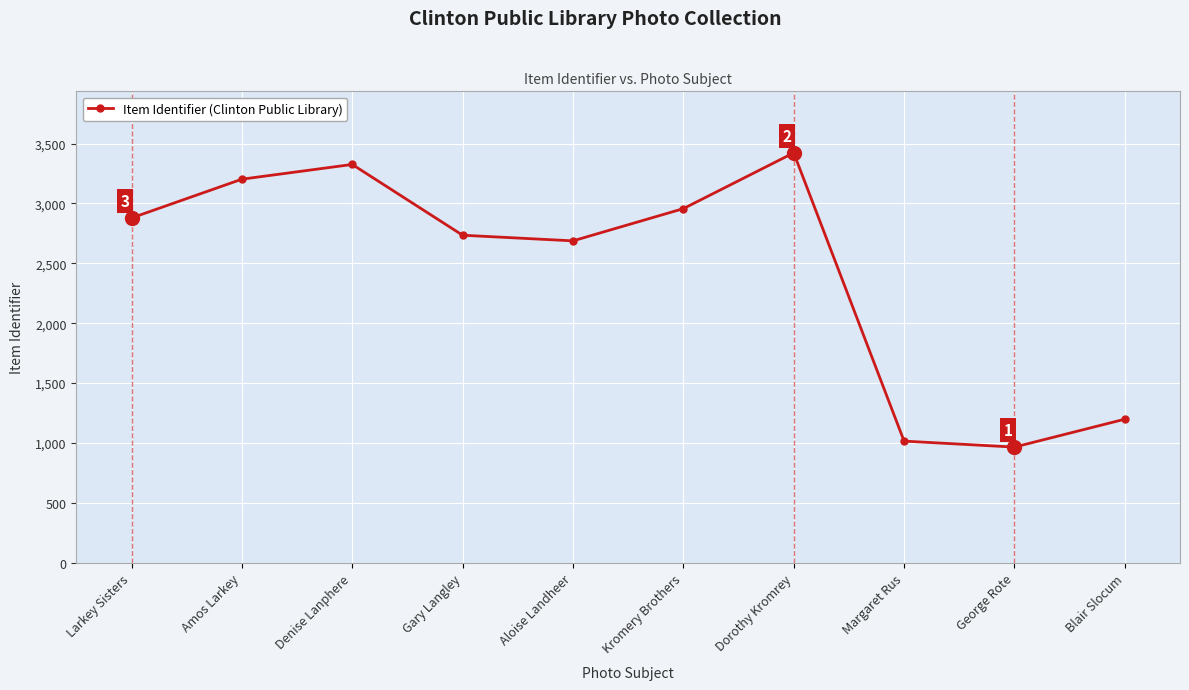

Reading left to right, what are all the values shown in this chart?

2879	3203	3326	2735	2688	2957	3423	1016	966	1199